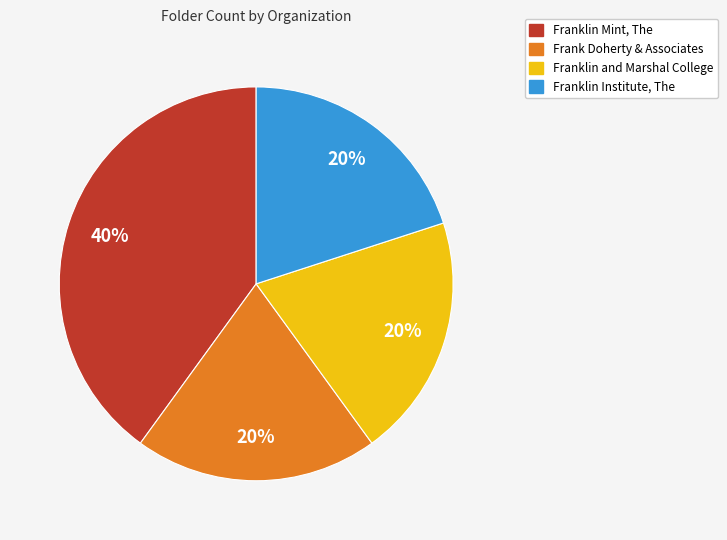

What is the ratio of the value at Franklin and Marshal College to the value at Franklin Institute, The?

1.0